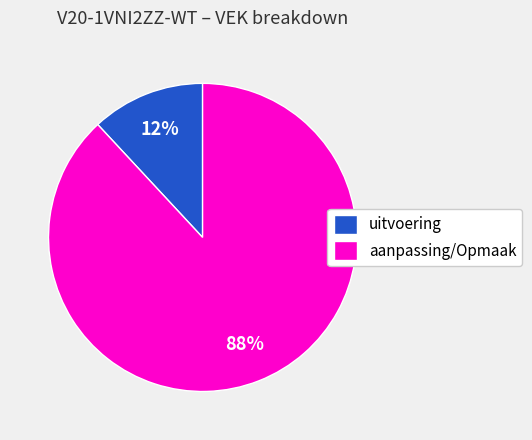

Is uitvoering the majority of the pie?

No